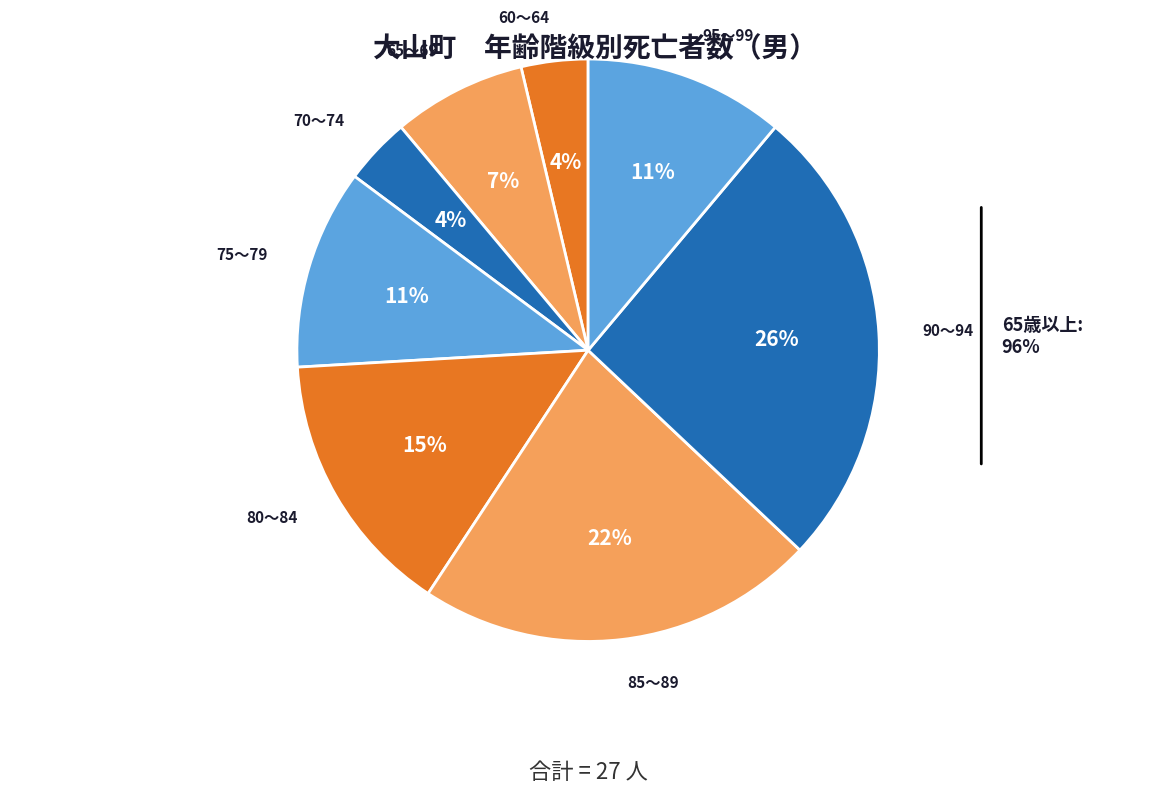

Which has a higher value, 65～69 or 60～64?

65～69